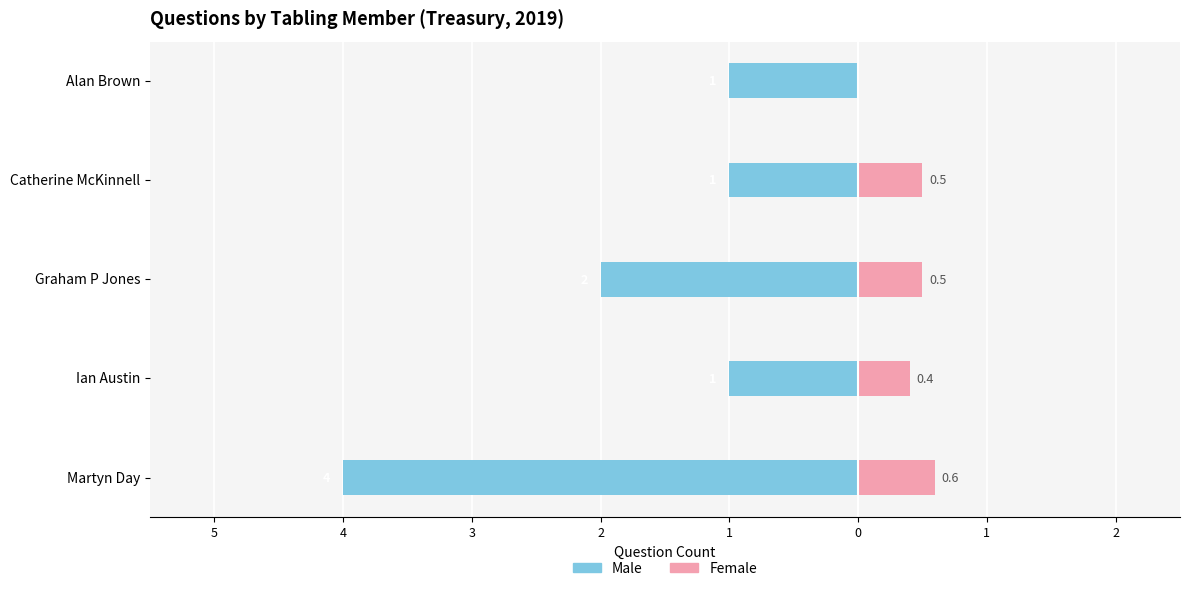

What is the sum of all Male values?

-9.0